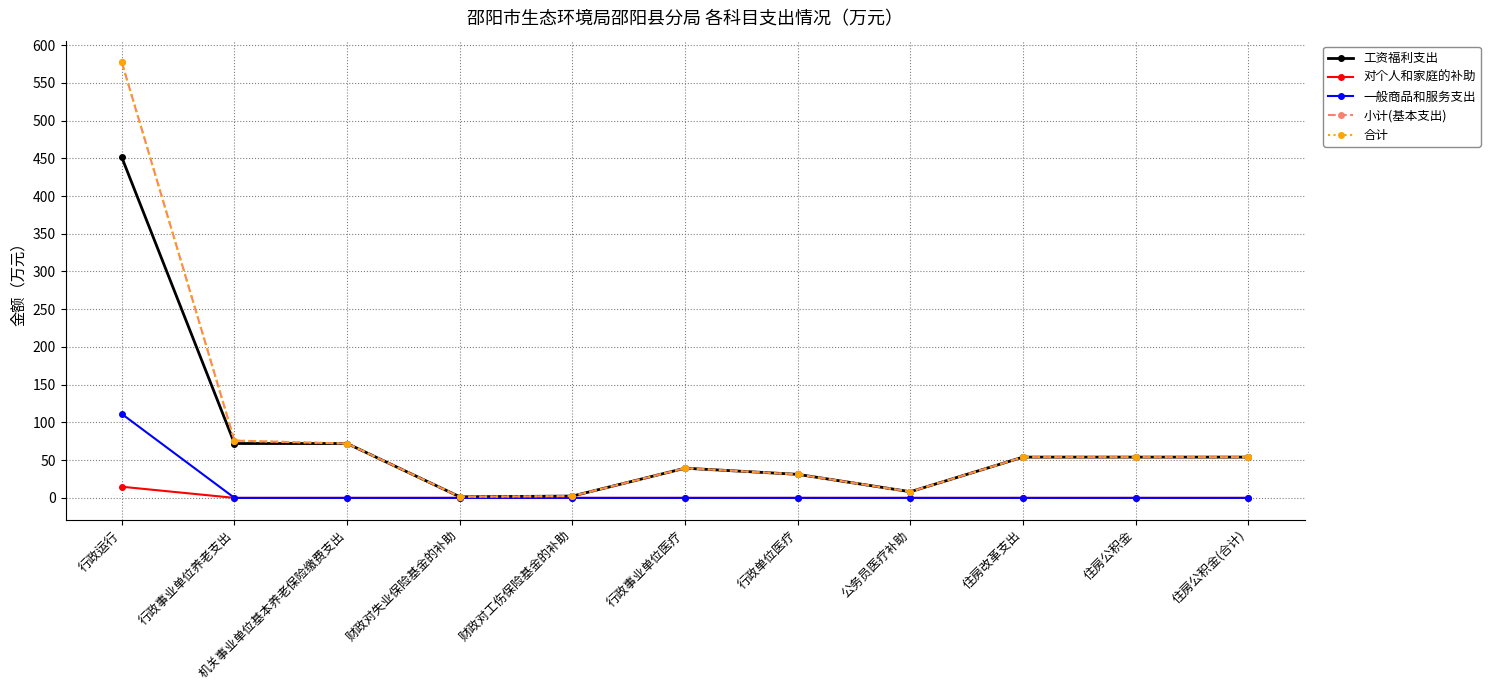

Is this an area chart (filled region under the line)?

No